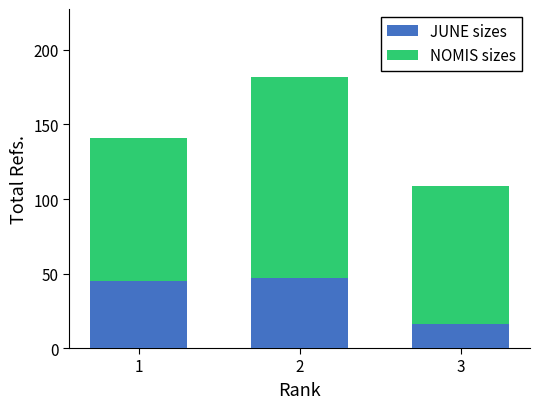

Rank the series by their average value, from lowest to highest.

JUNE sizes, NOMIS sizes